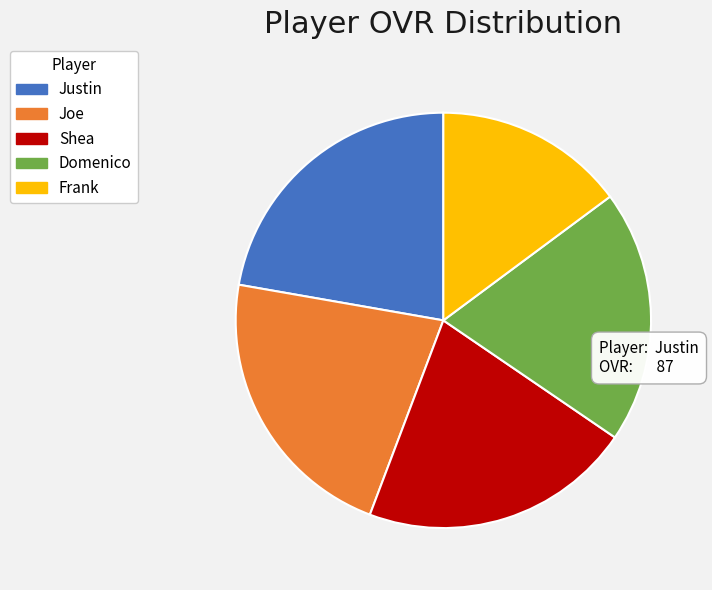

Does Frank represent more than half of the total?

No